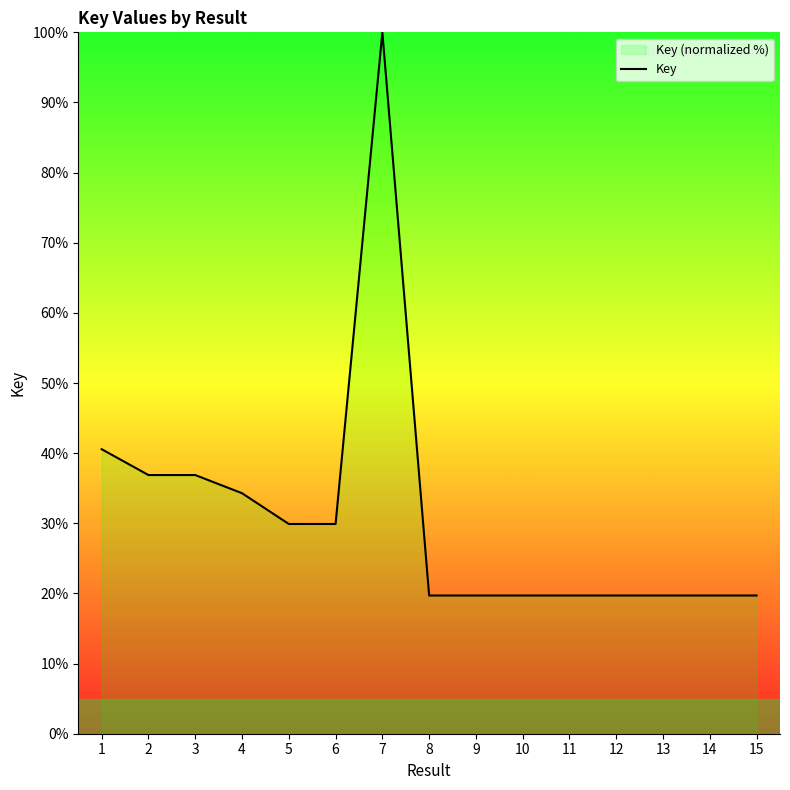

What value does the data have at 2?

36.9